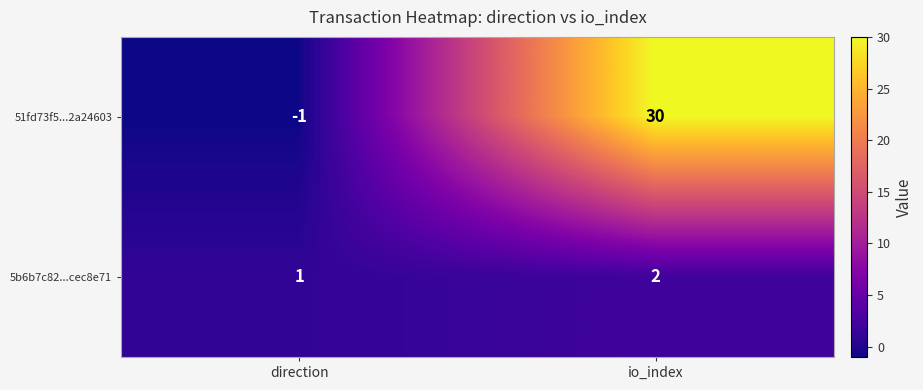

Reading left to right, extract all data points from this chart.

51fd73f5...2a24603: direction=-1	io_index=30
5b6b7c82...cec8e71: direction=1	io_index=2